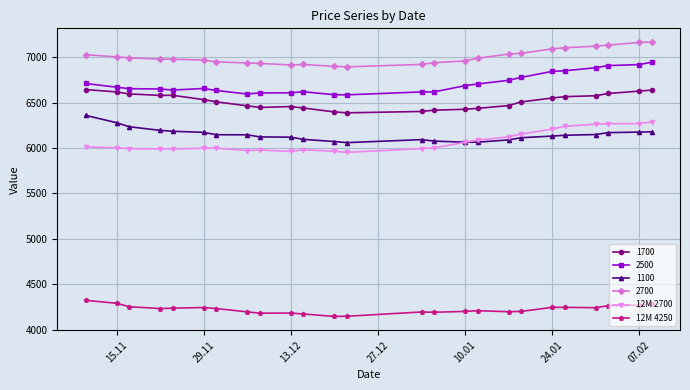

What is the average value of the 12M 4250 series?

4224